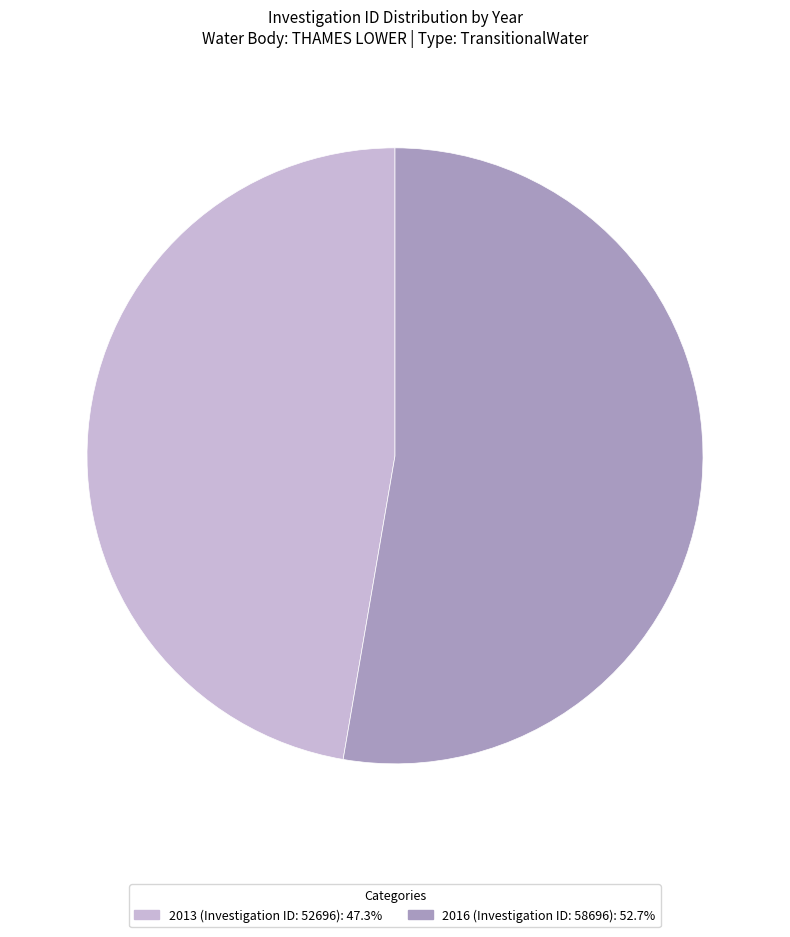

Combined, do 2016 (Investigation ID: 58696): 52.7% and 2013 (Investigation ID: 52696): 47.3% account for over 50%?

Yes